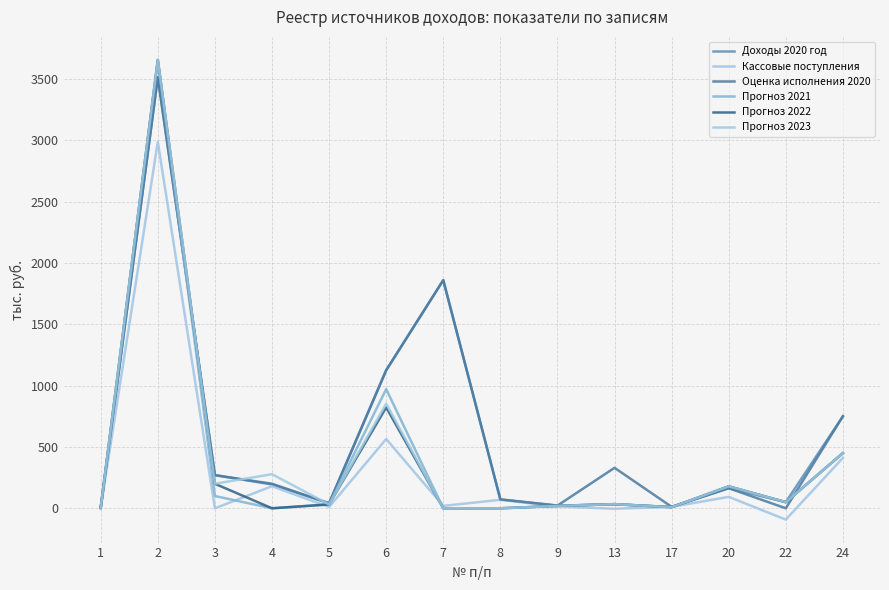

At which category does Прогноз 2022 reach its first local peak?

2